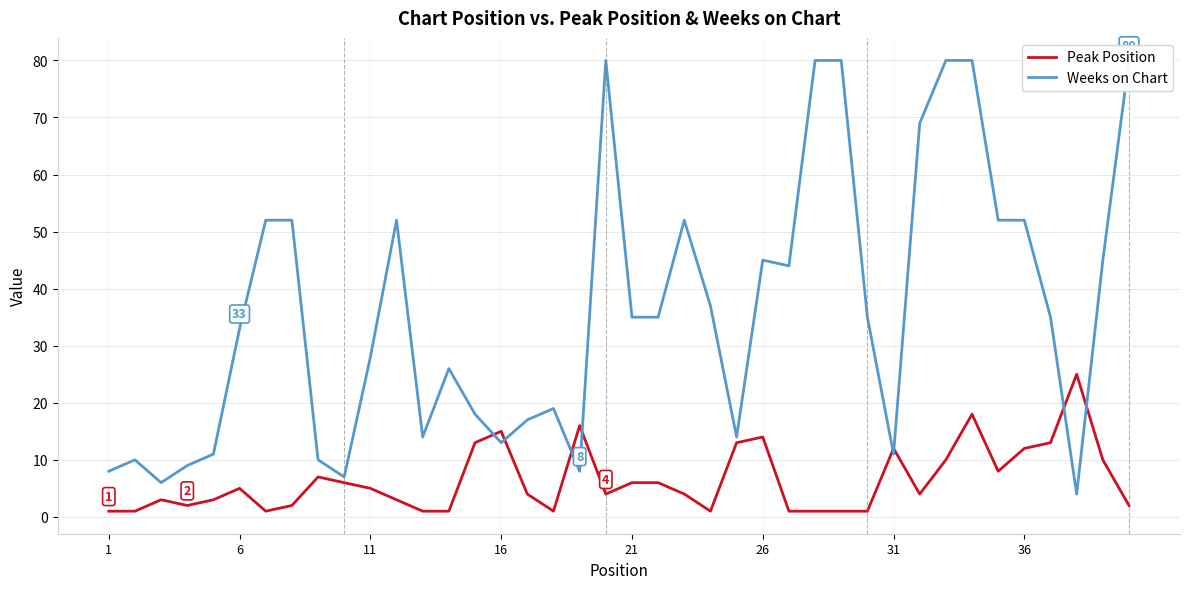

What is the maximum value for Peak Position?

25